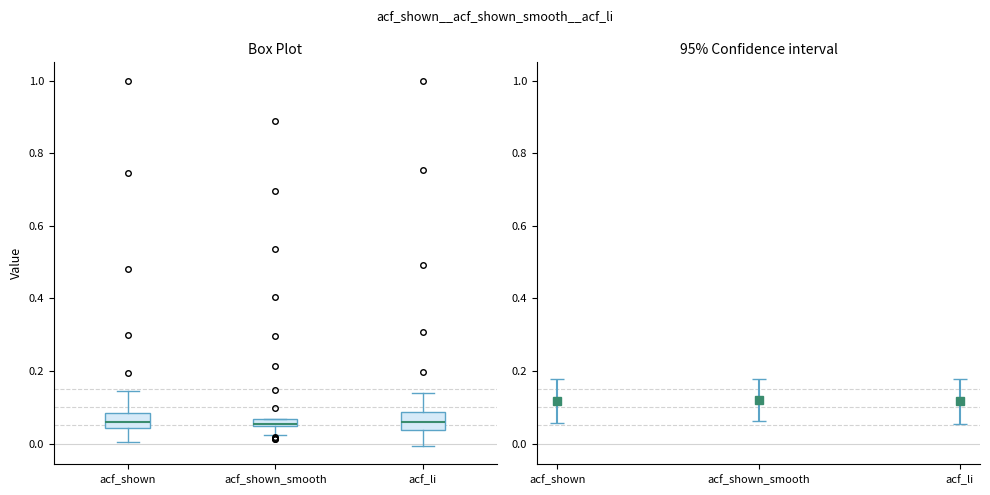

Where is the upper edge of the box for acf_shown on the y-axis? The values are not printed on the chart, so give them approximately, as read against the axis.

0.08